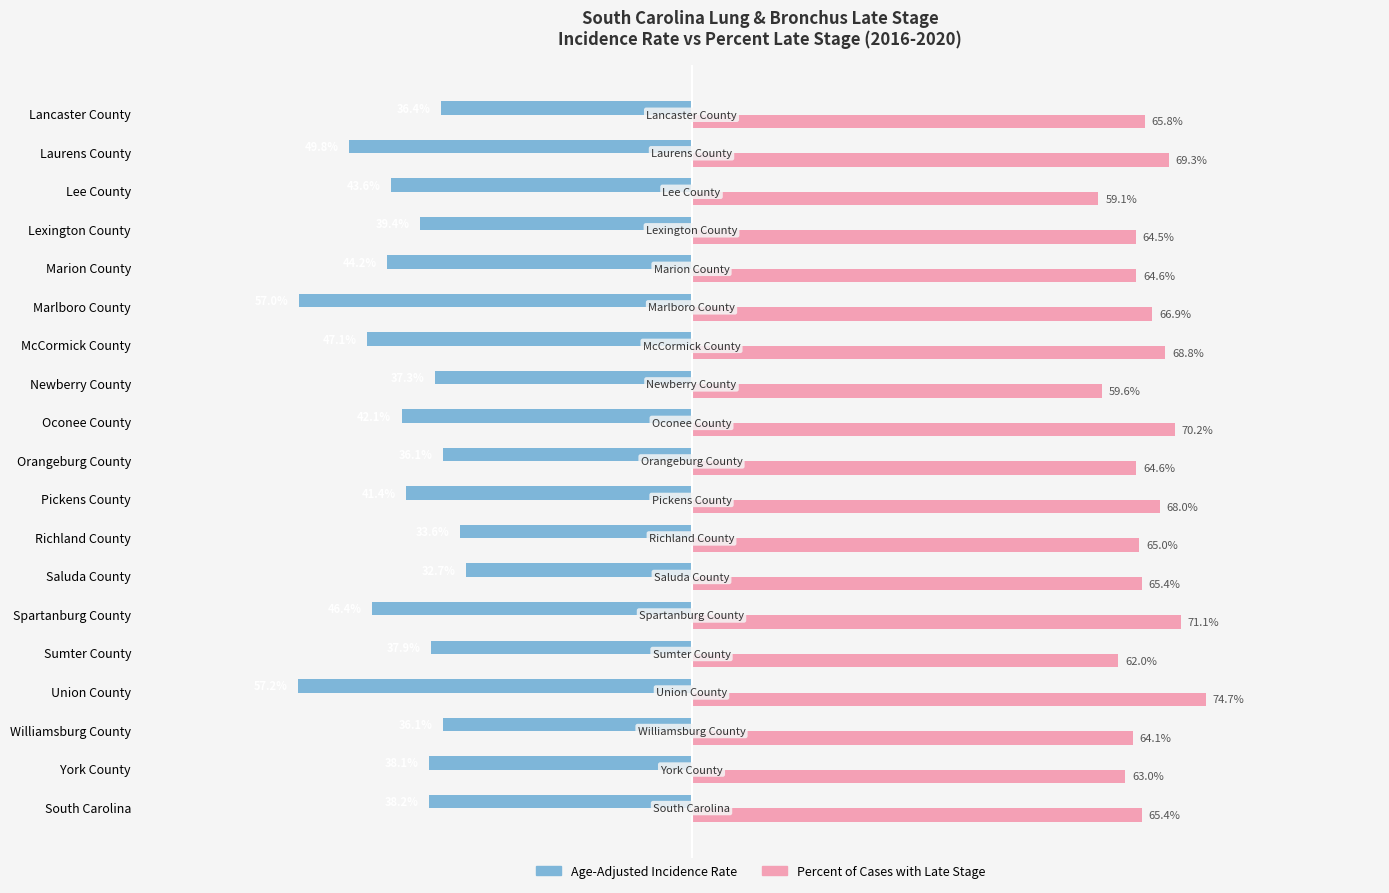

At which label does Percent of Cases with Late Stage reach its minimum?

Lee County